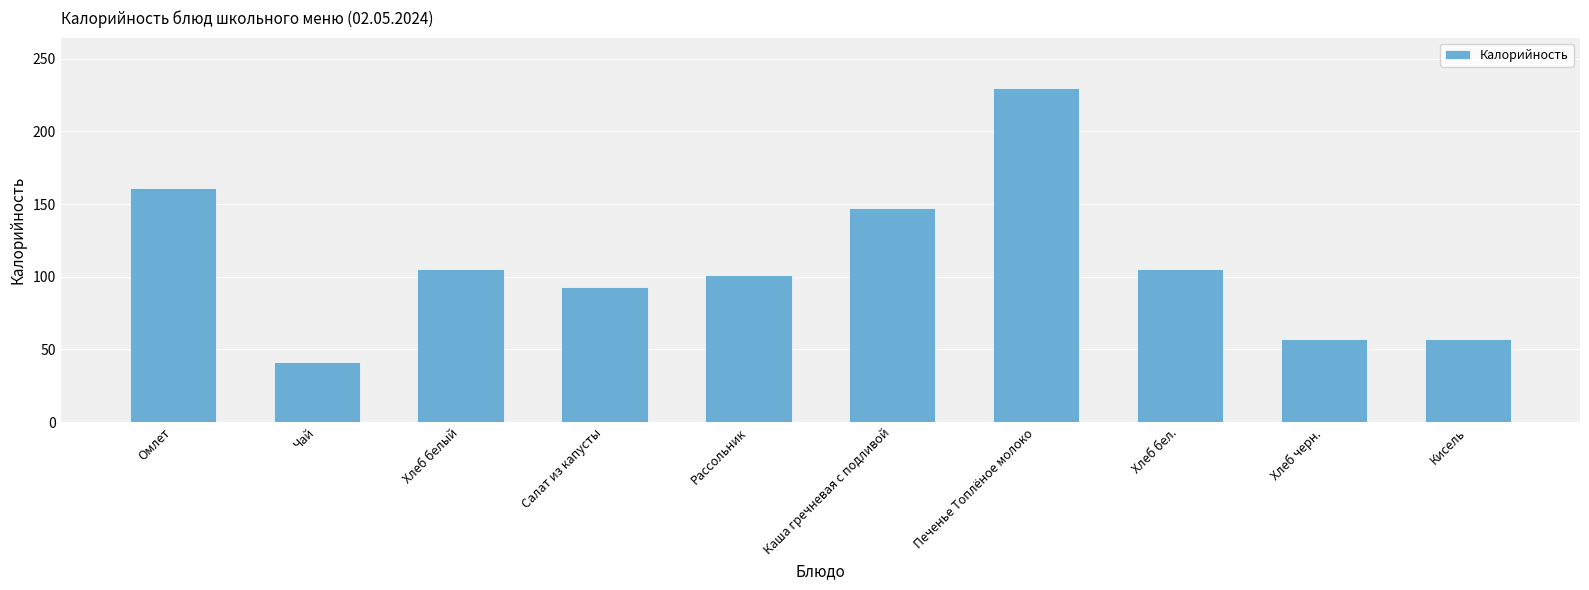

How many bars are there in total?

10